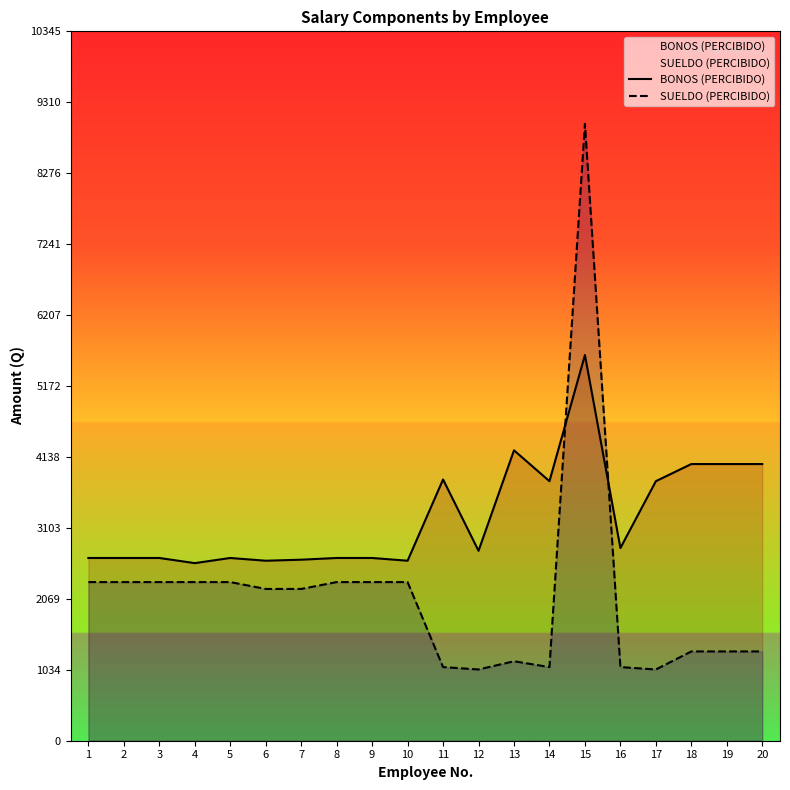

How many data points in SUELDO (PERCIBIDO) are above 2213?

11